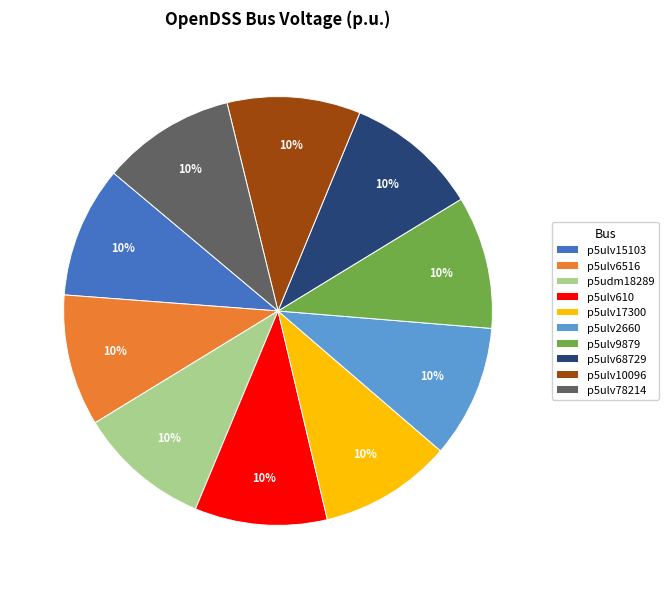

How many slices are in this pie chart?

10